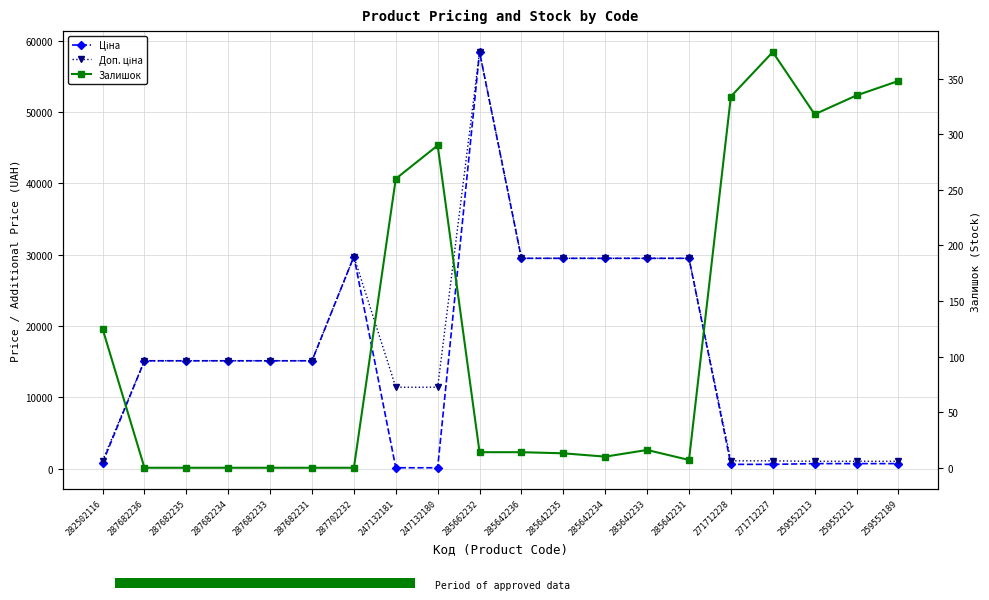

What is the label of the 12th bar from the right?

247132180